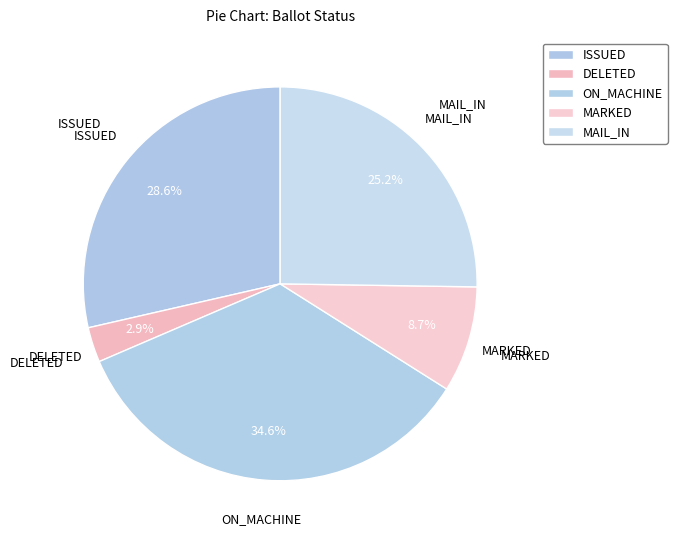

How many slices are in this pie chart?

5